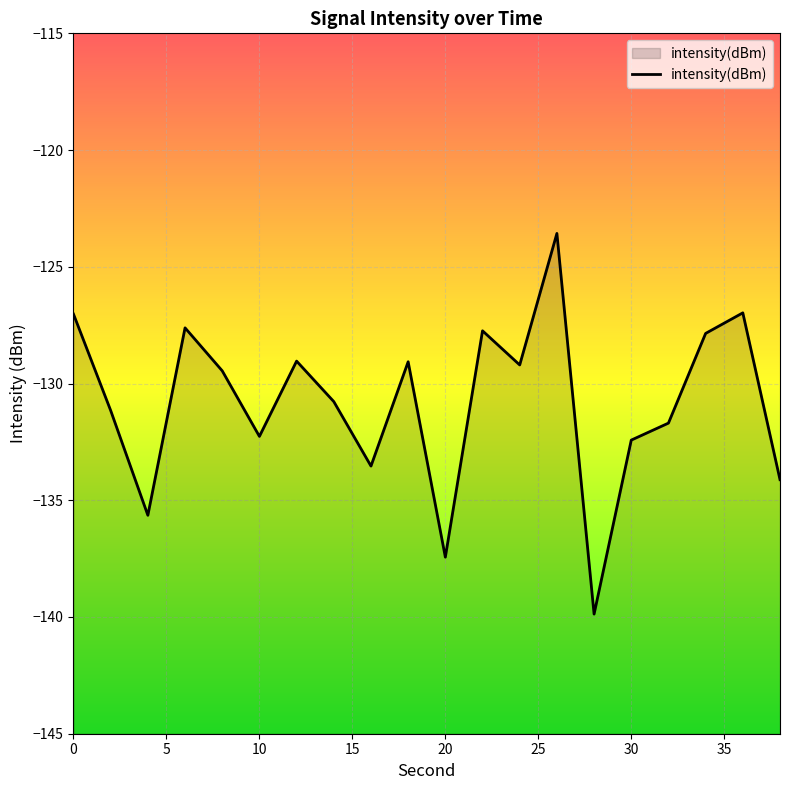

What is the difference between the values at 14 and 20?

6.7